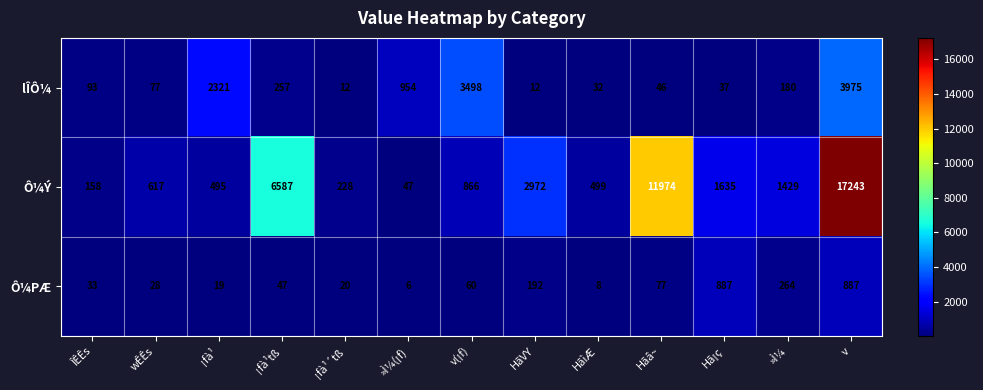

Which series has the widest spread of values?

Ô¼Ý